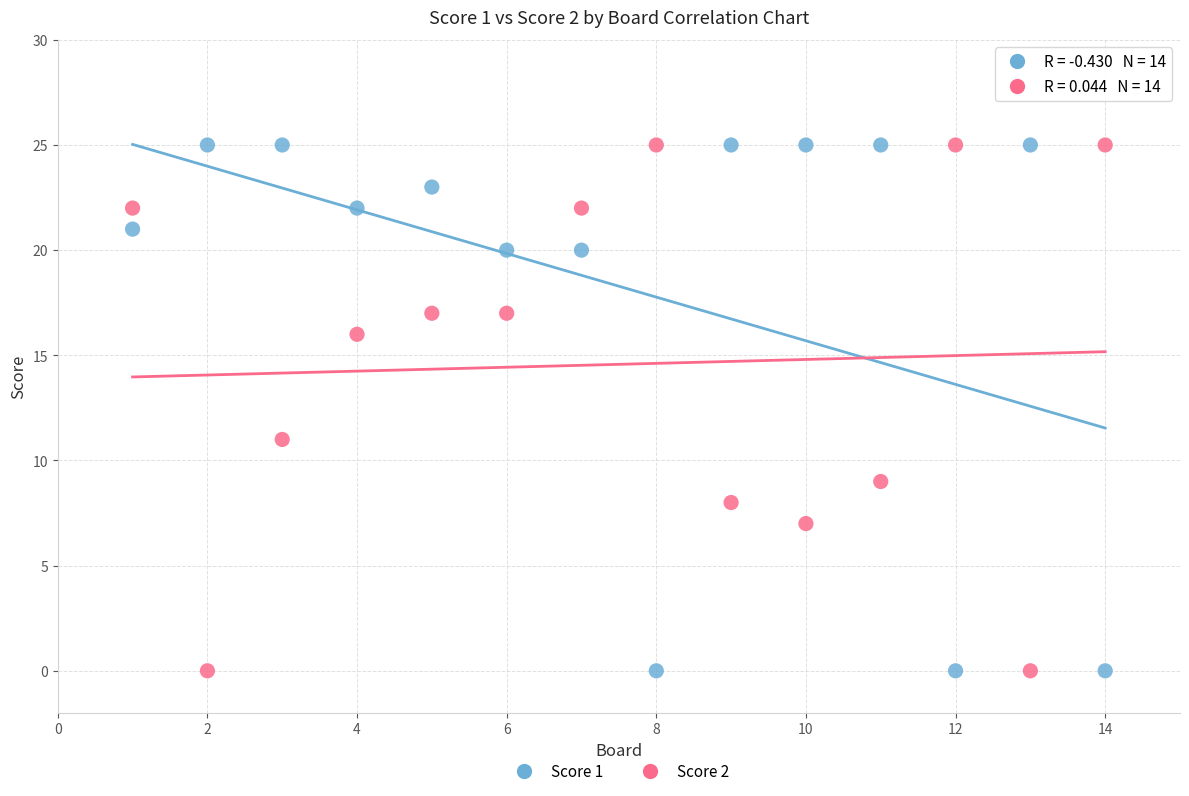

Across all data points, what is the range of Y values (max minus min)?

25